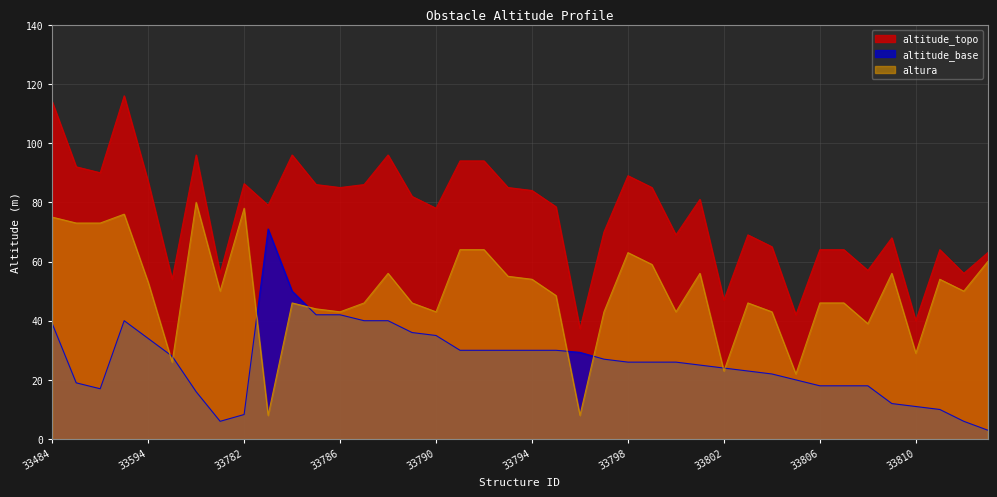

Which series has the widest spread of values?

altitude_topo